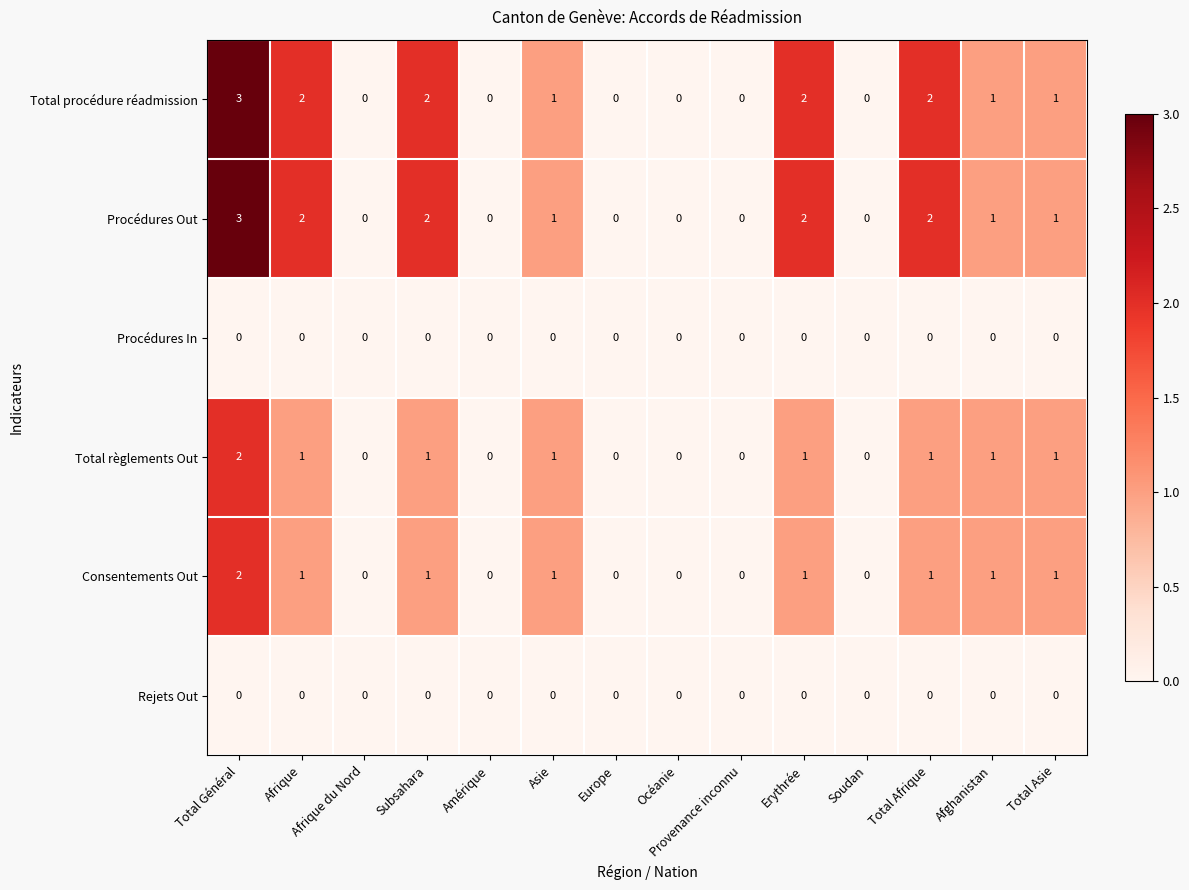

What is the total value across all series at Total Asie?

4